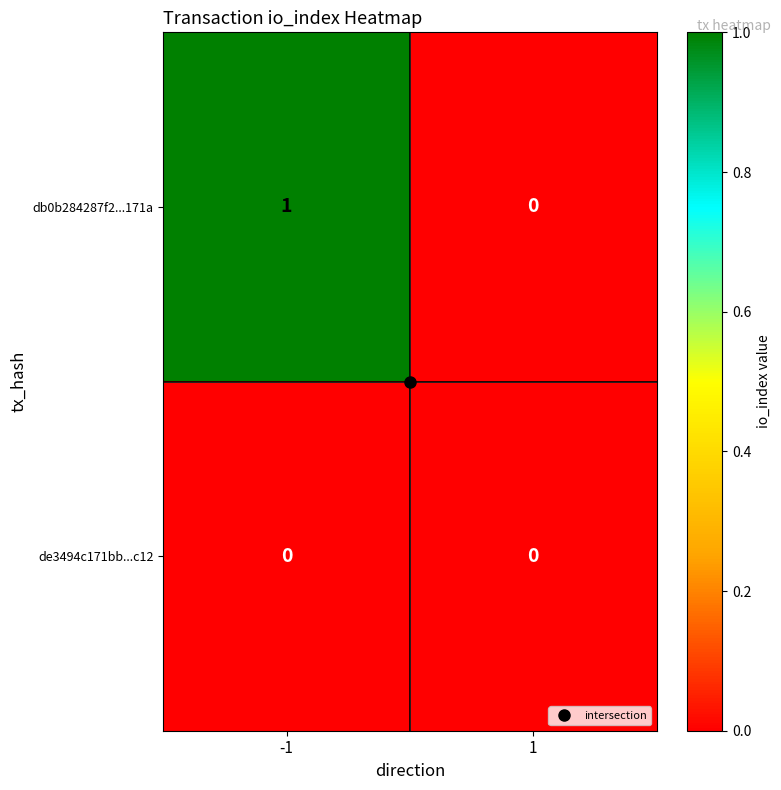

Is it true that db0b284287f2...171a equals 2 at -1?

False